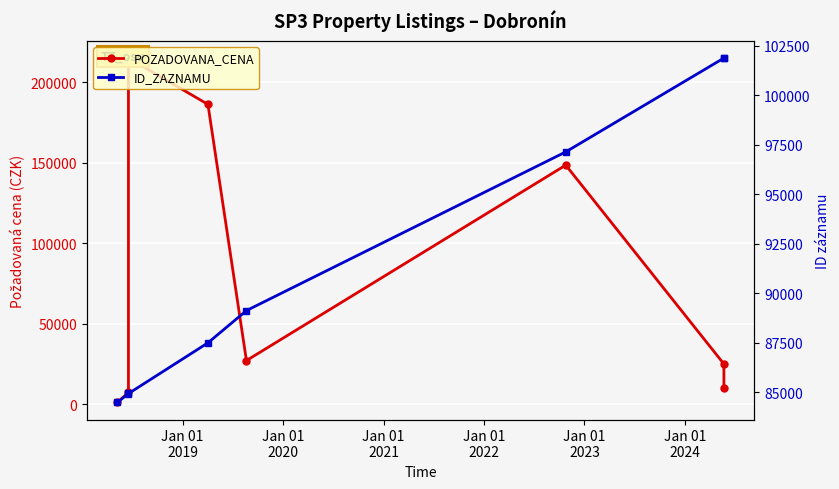

Is it true that ID_ZAZNAMU equals 148874 at Jan 01
2018?

False